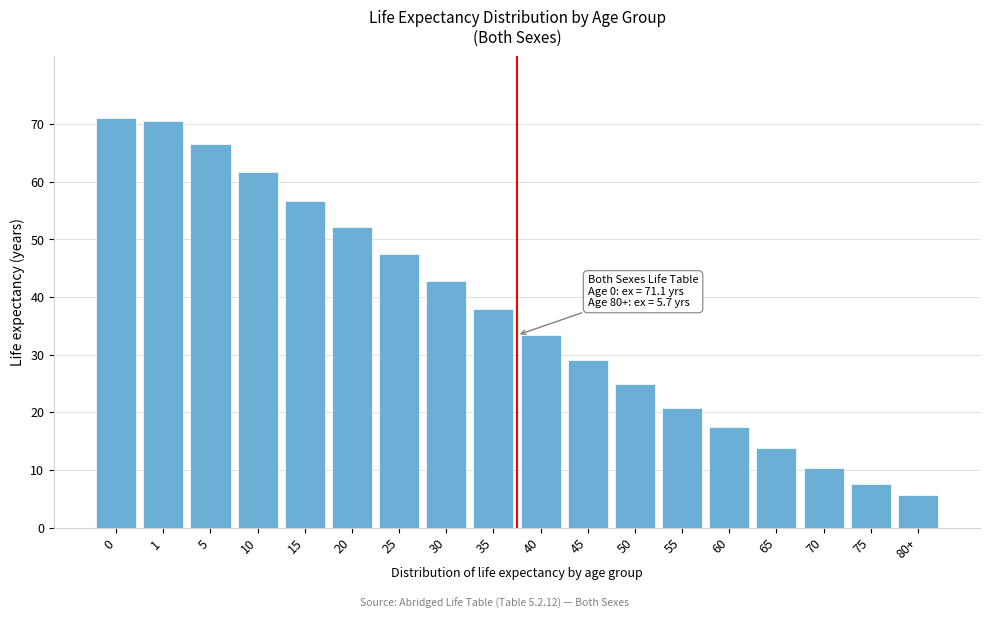

Reading left to right, what are all the values shown in this chart?

71.1	70.6	66.6	61.7	56.7	52.1	47.5	42.8	38.0	33.4	29.1	24.9	20.8	17.5	13.8	10.3	7.5	5.7